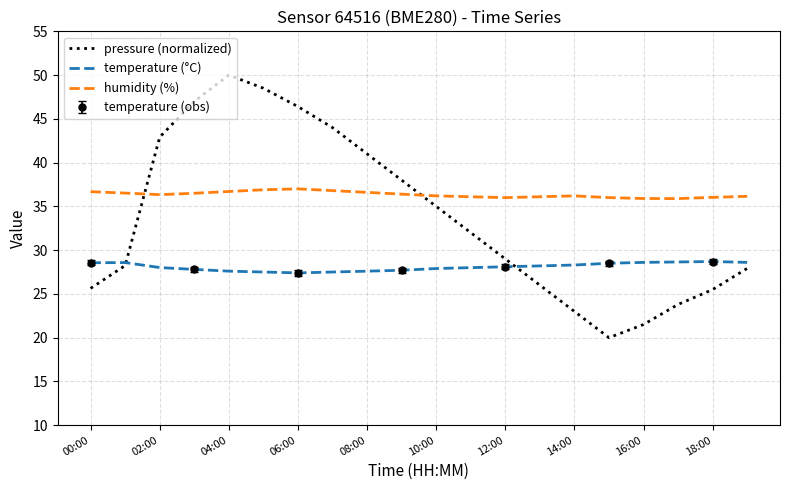

Does the chart display data point markers on the line(s)?

No